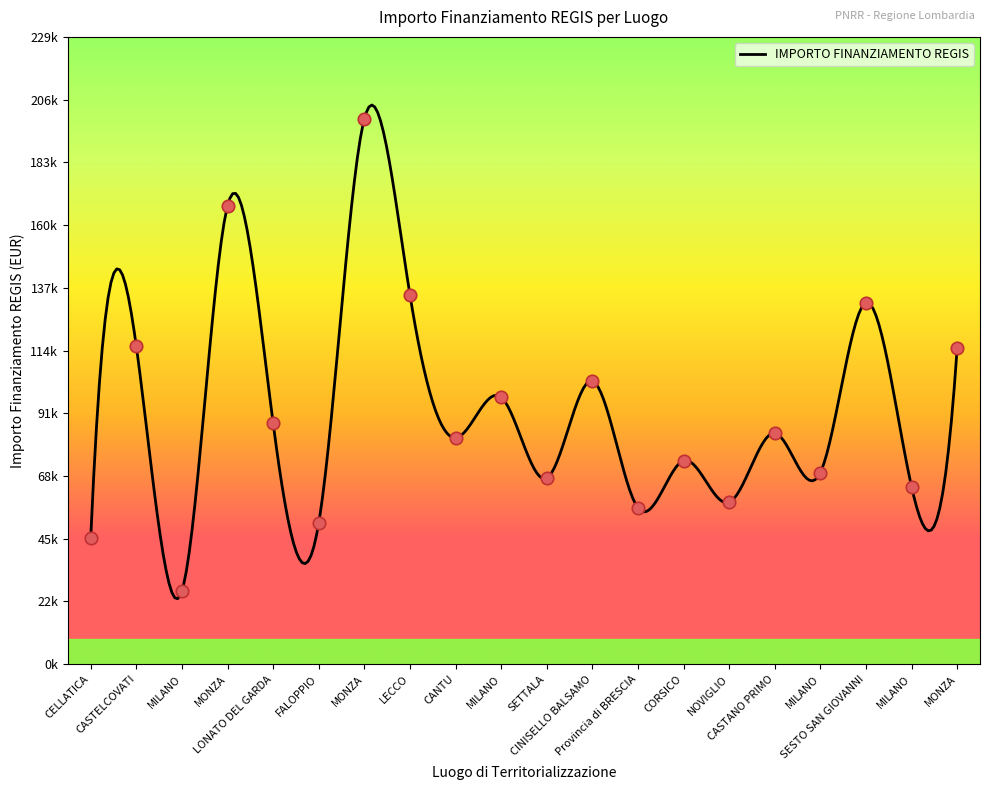

Approximately how many times larger is the value at CELLATICA compared to CORSICO?

0.6